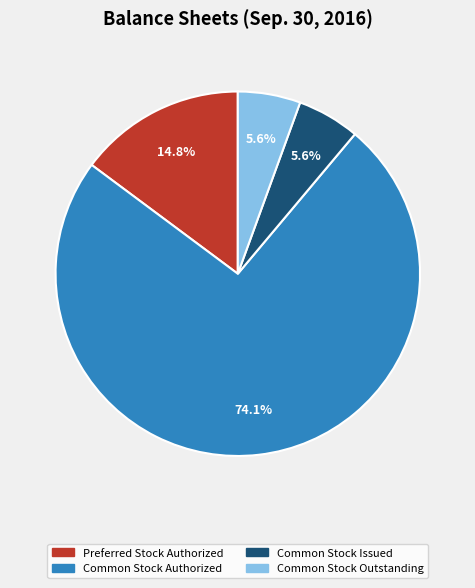

Is there a majority slice in this chart?

Yes